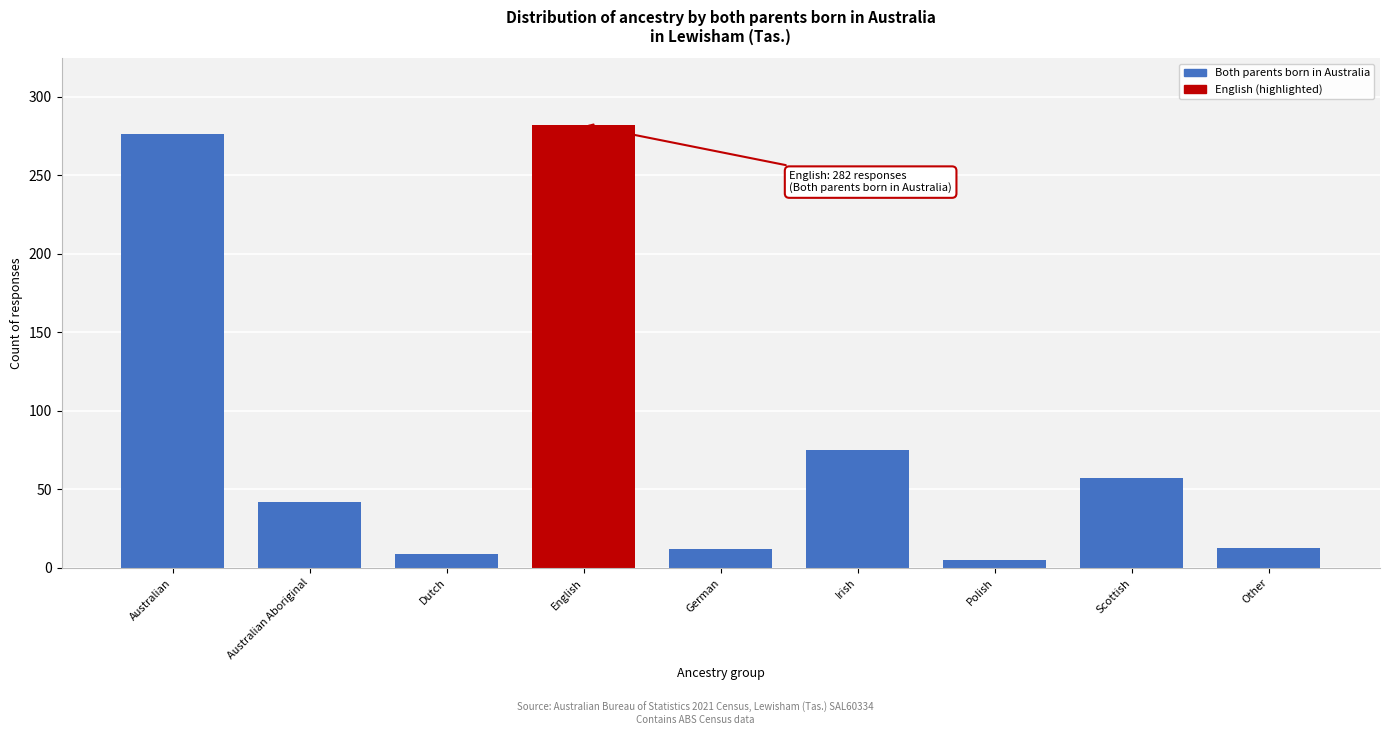

The chart shows a value of 12 at German. True or false?

True